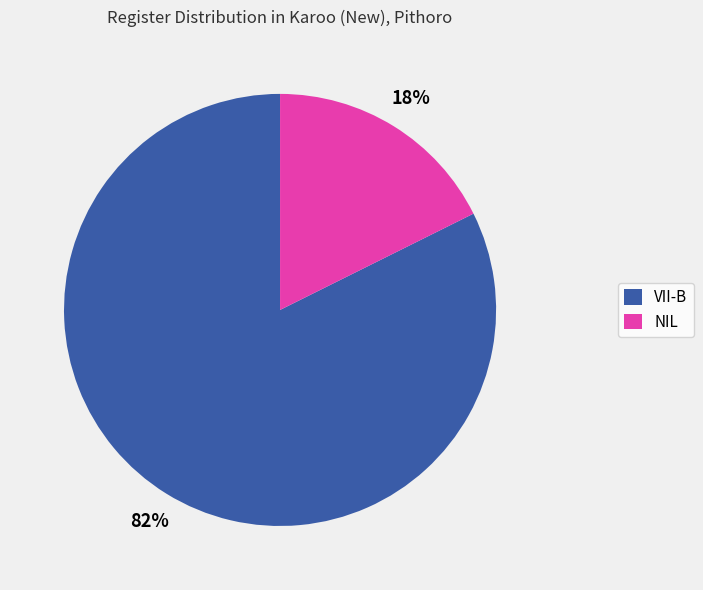

What percentage is the VII-B slice, to the nearest percent?

82%